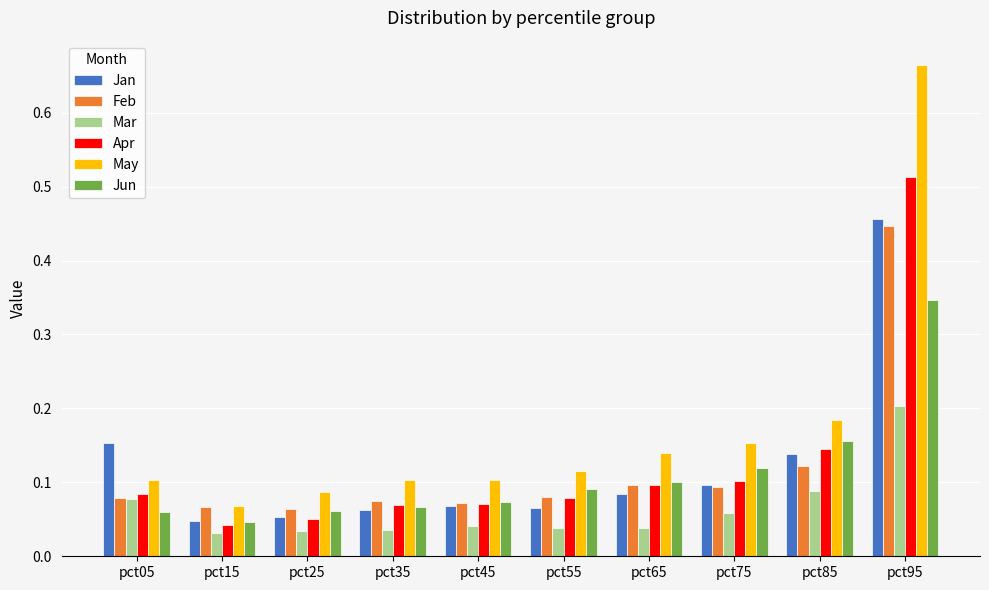

Is it true that Feb equals 0.1 at pct65?

True